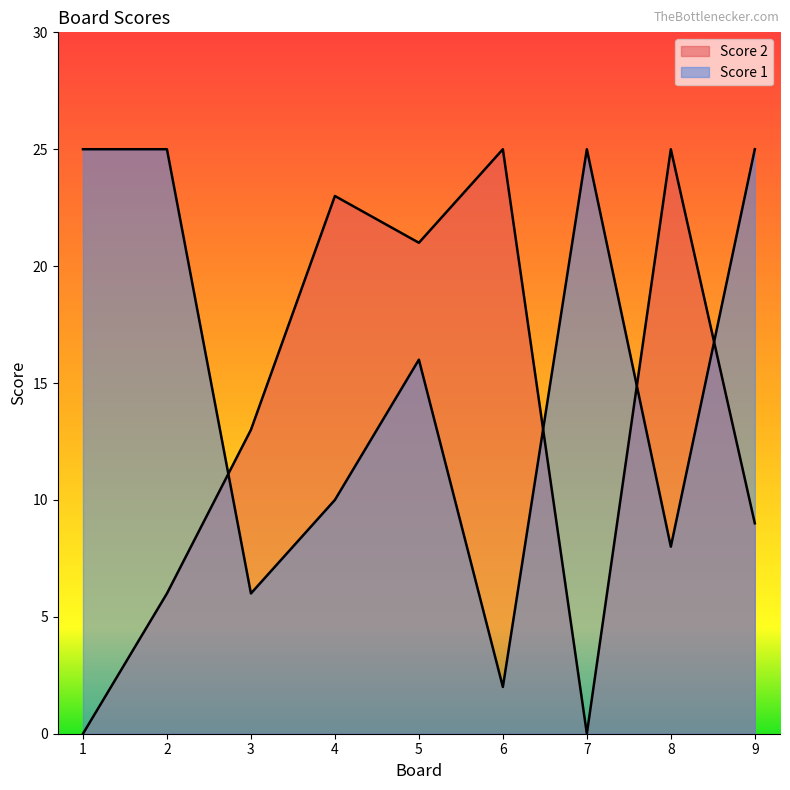

Between which two adjacent categories do Score 1 and Score 2 first intersect?

2 and 3